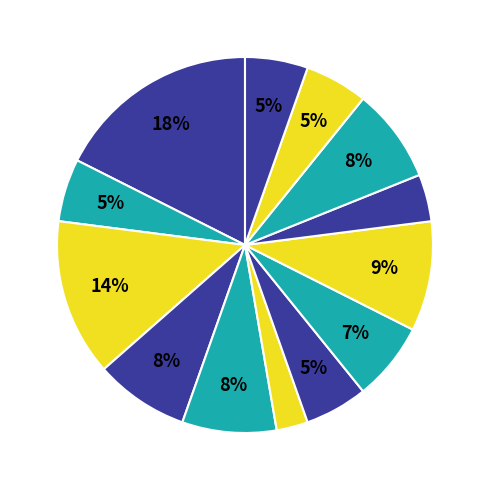

How many slices are in this pie chart?

13